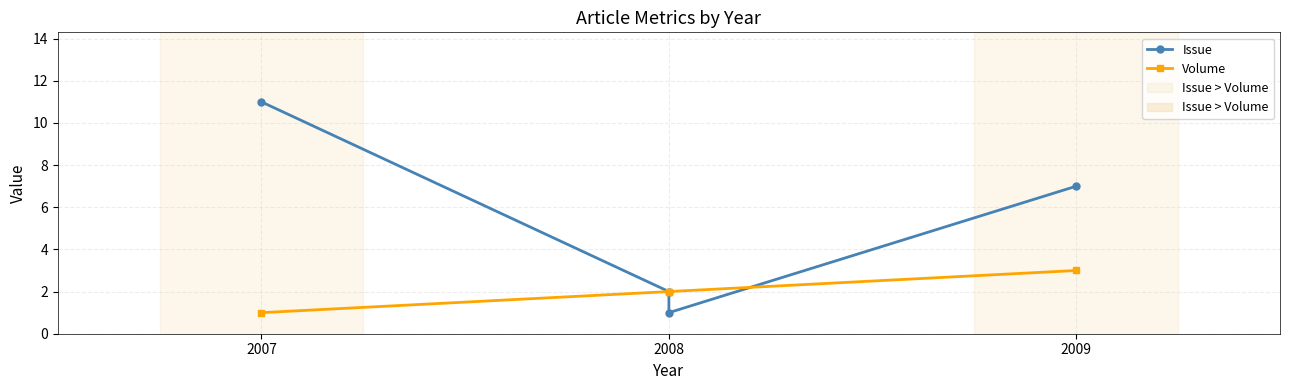

Which series ends up on top after the final intersection of Volume and Issue?

Issue